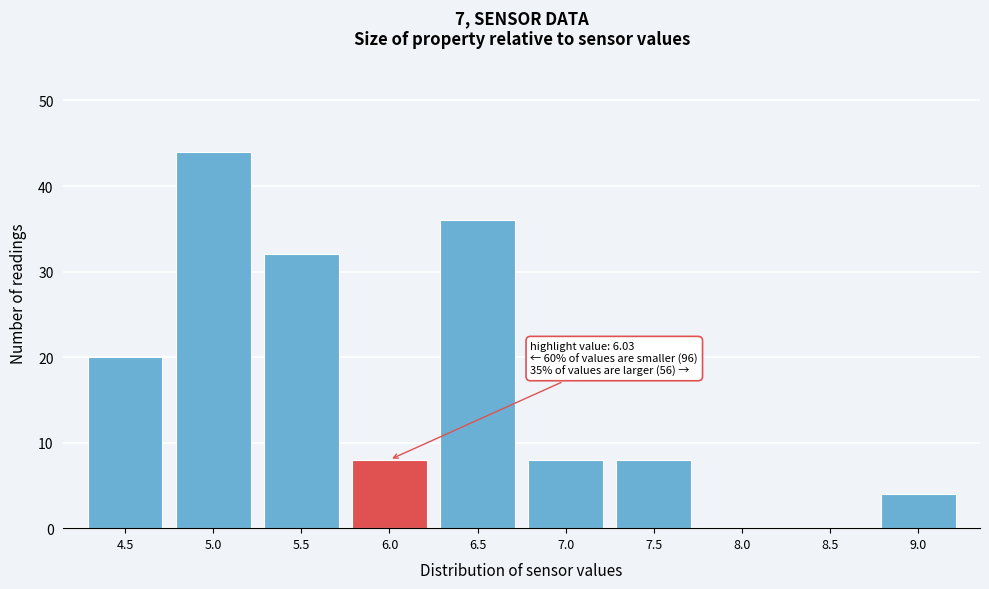

Reading left to right, what are all the values shown in this chart?

4.5=20	5.0=44	5.5=32	6.0=8	6.5=36	7.0=8	7.5=8	8.0=0	8.5=0	9.0=4